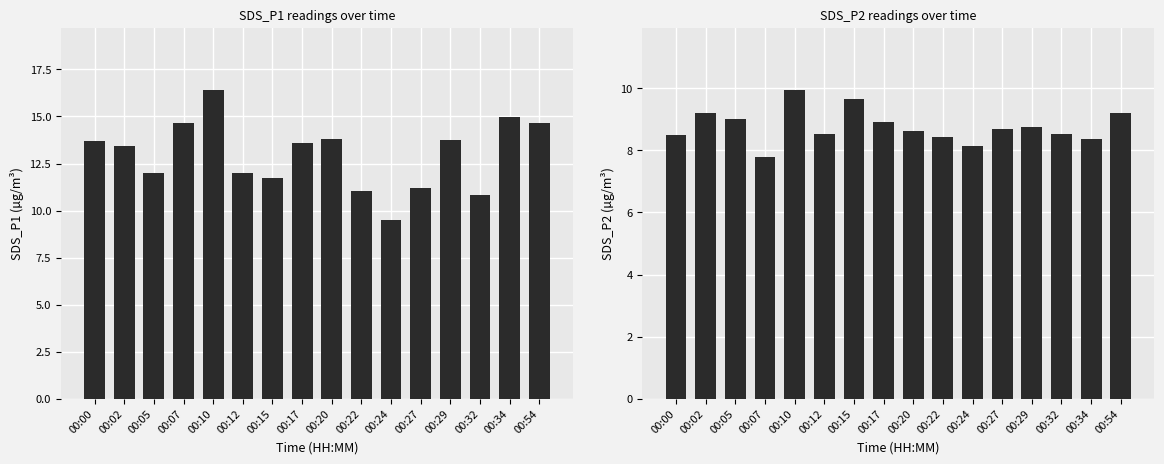

What is the difference between the SDS_P2 values at 00:12 and 00:34?

0.1